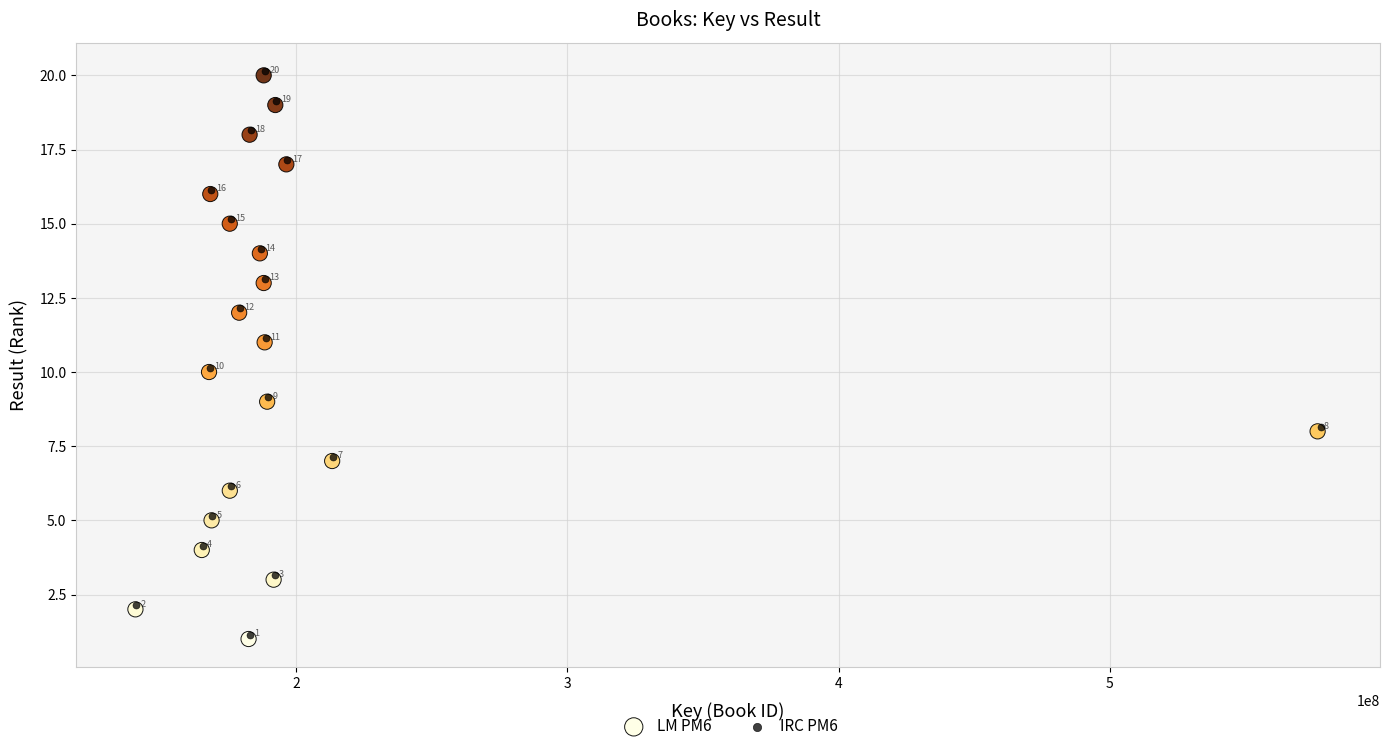

Which series reaches the maximum Y coordinate?

IRC PM6